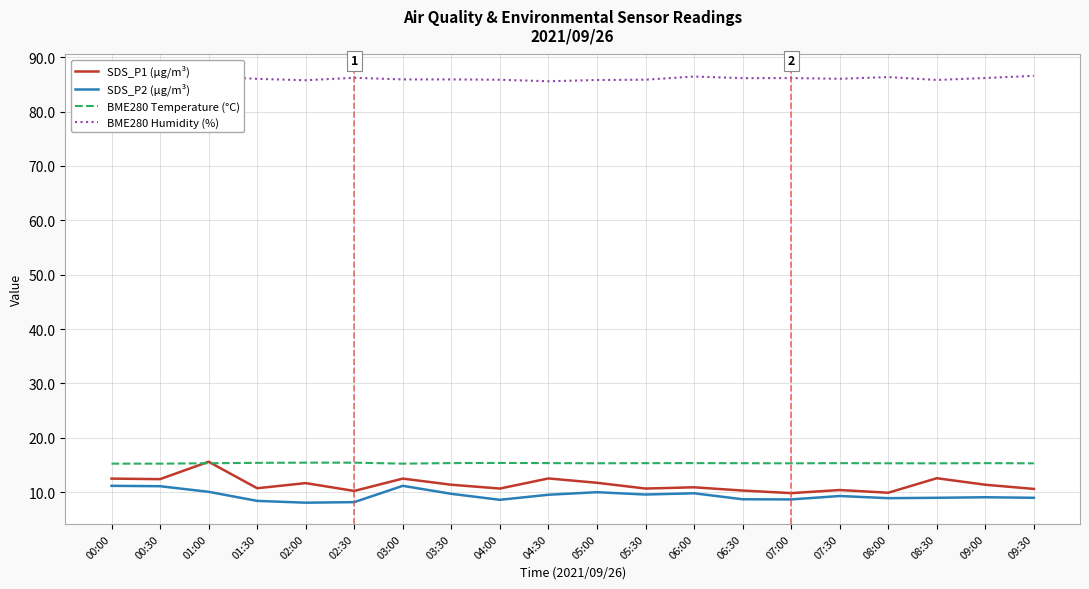

At 03:00, list the series in order from smallest to largest.

SDS_P2 (µg/m³), SDS_P1 (µg/m³), BME280 Temperature (°C), BME280 Humidity (%)